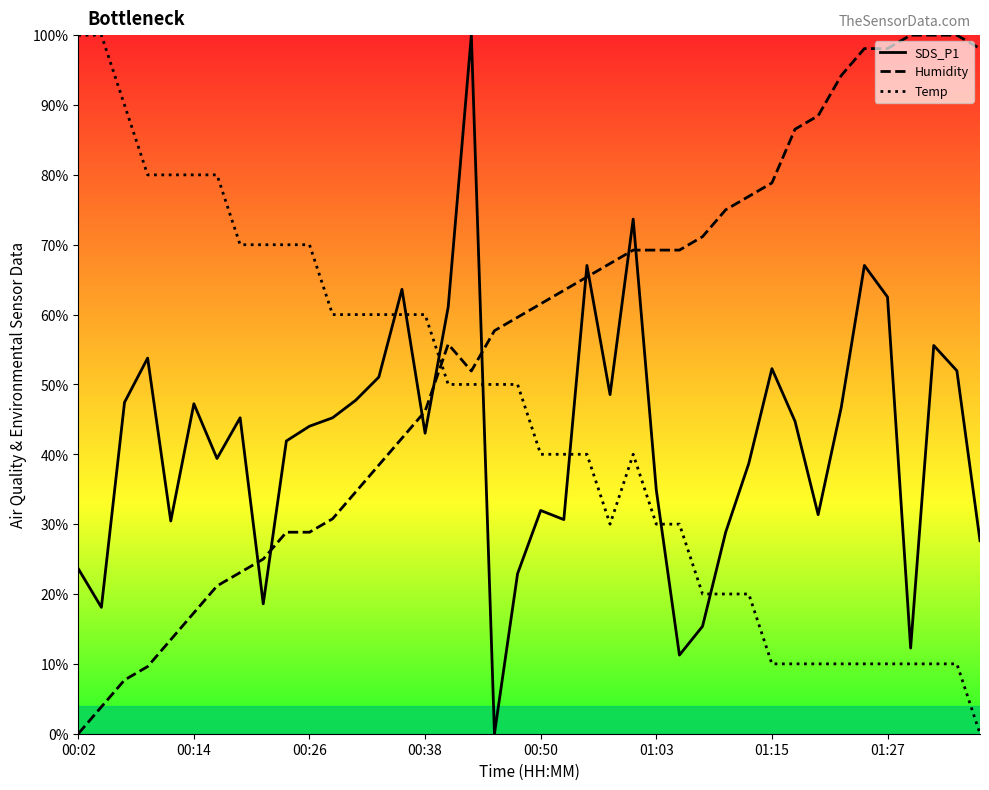

Is it true that Temp equals 40.0 at 24?

True